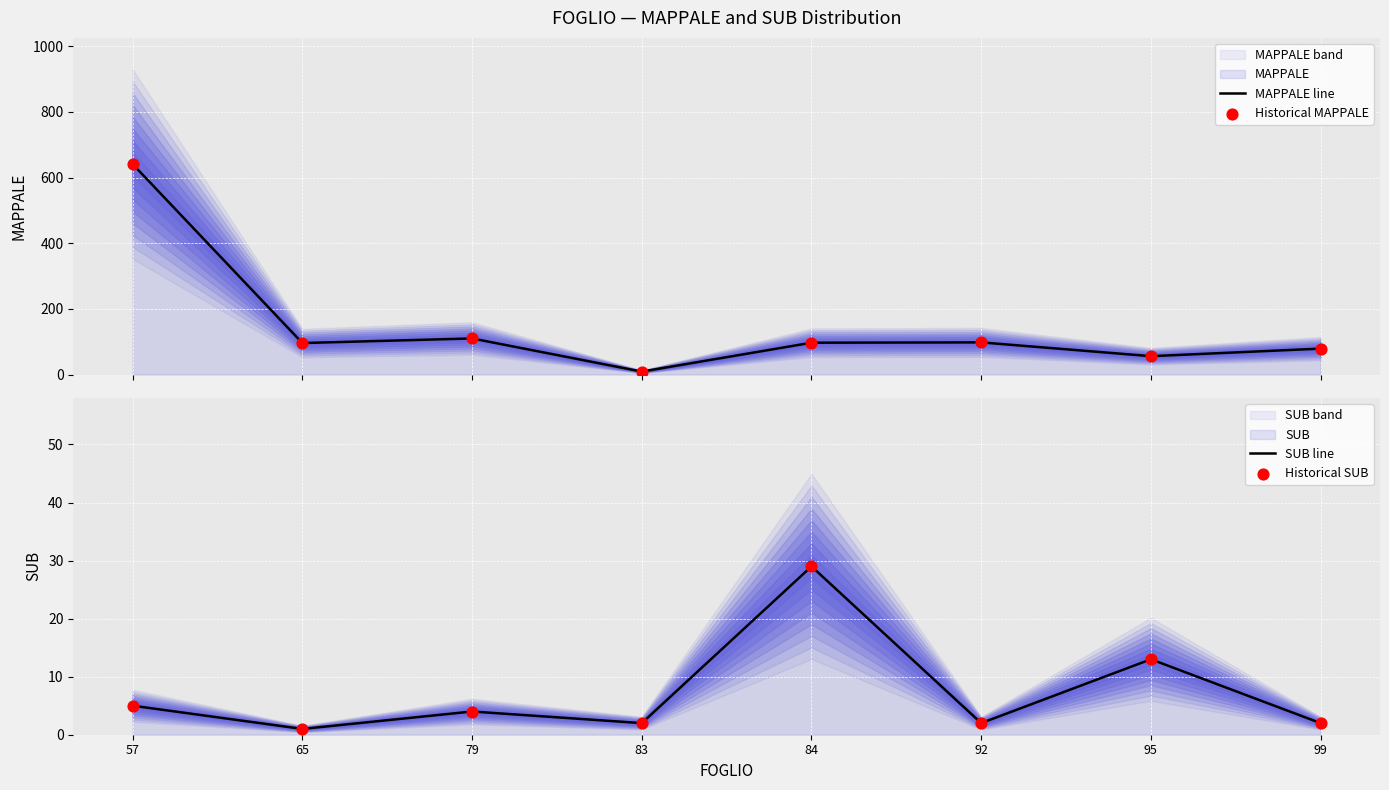

At how many categories does at least one series exceed 114?

1